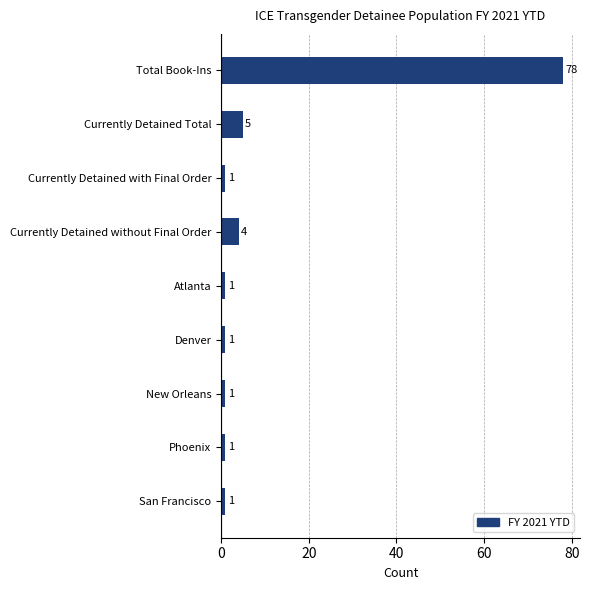

How many distinct data groups are displayed?

1